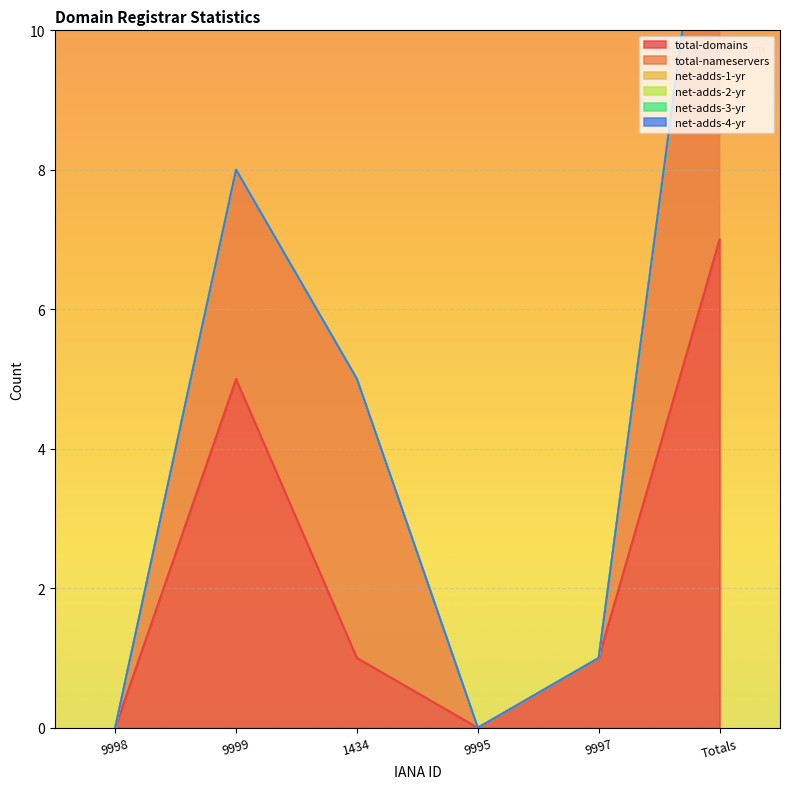

Which series has the largest total across all categories?

total-domains